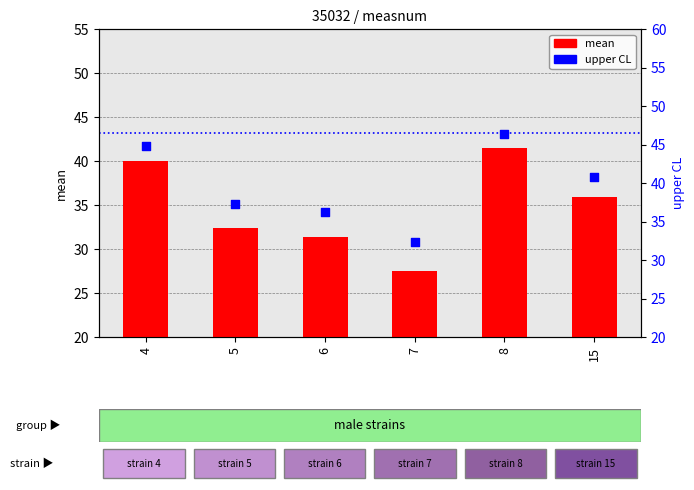

Is the value of uppercl at 6 greater than the value of mean at 6?

Yes